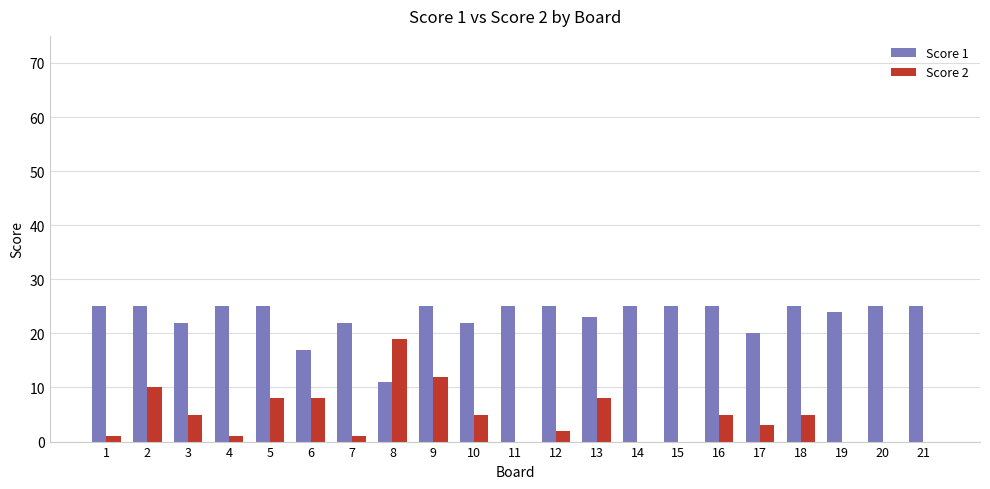

Which series has the largest total across all categories?

Score 1